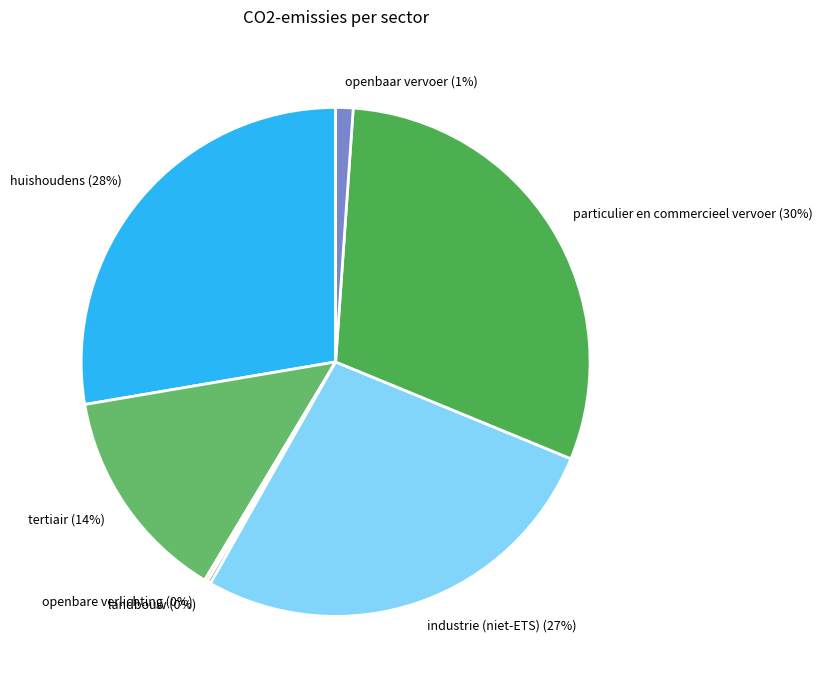

To the nearest percent, what is the difference between the openbaar vervoer (1%) and particulier en commercieel vervoer (30%) slice percentages?

29%